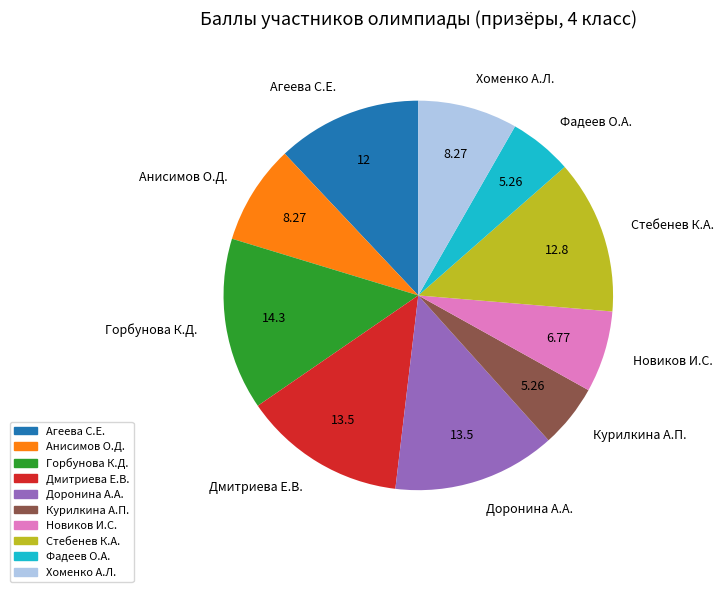

Do Хоменко А.Л. and Фадеев О.А. together represent more than half of the pie?

No